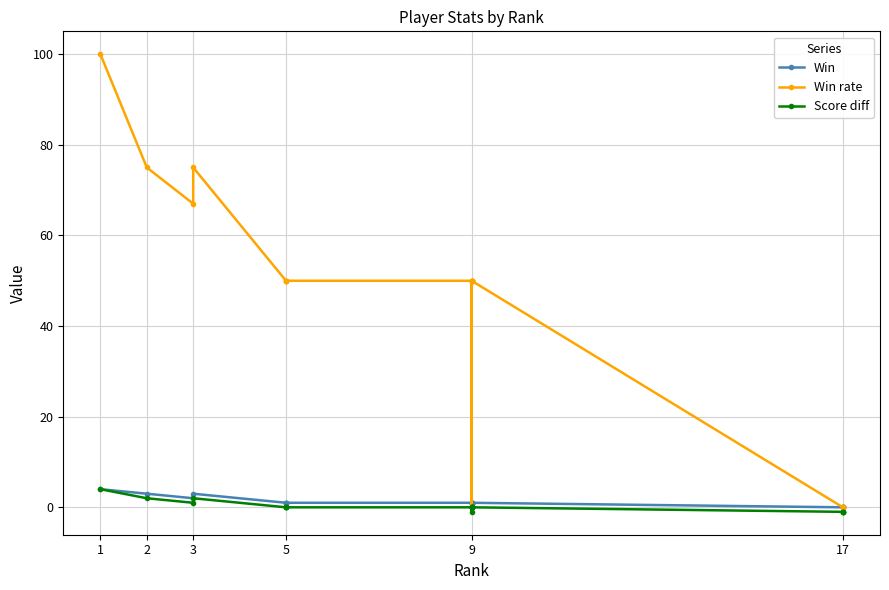

True or false: Win and Score diff intersect in this chart.

False